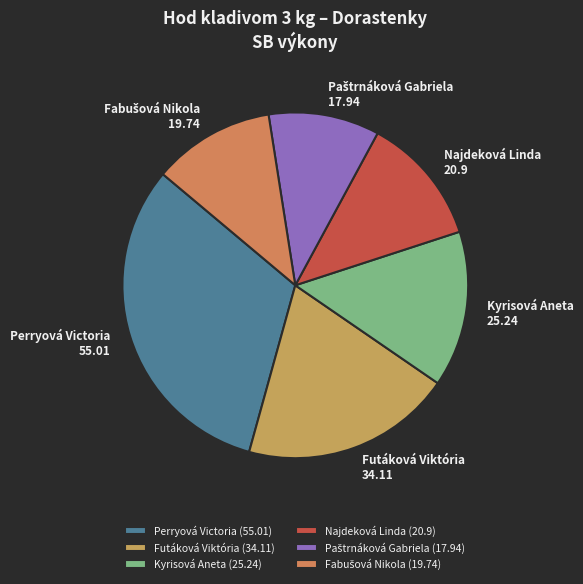

True or false: Kyrisová Aneta accounts for 24% of the total.

False